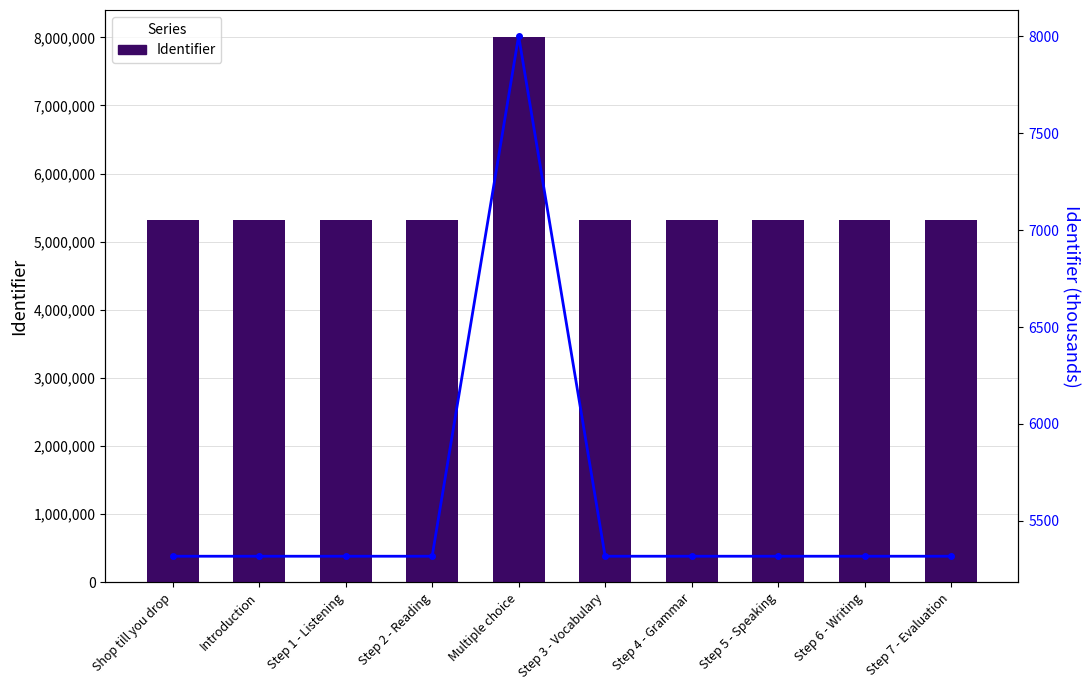

What is the difference between the Identifier values at Step 6 - Writing and Step 7 - Evaluation?

2.0